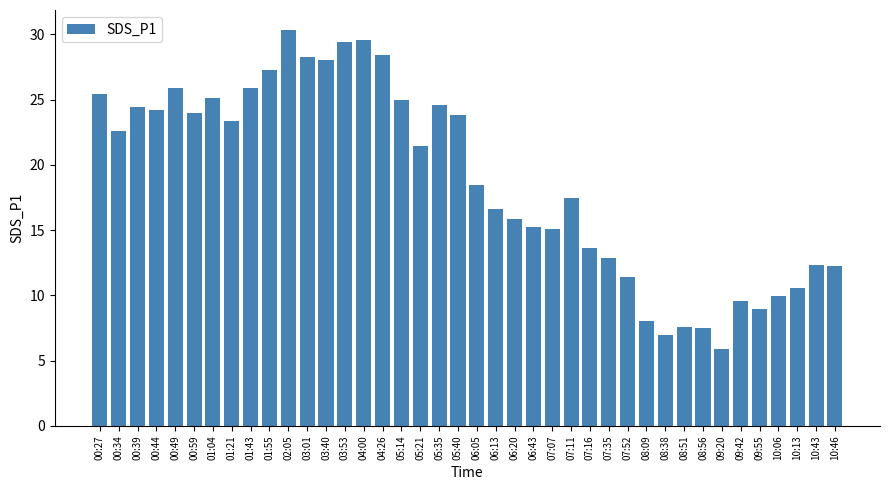

What is the difference between the values at 07:07 and 01:04?

10.0